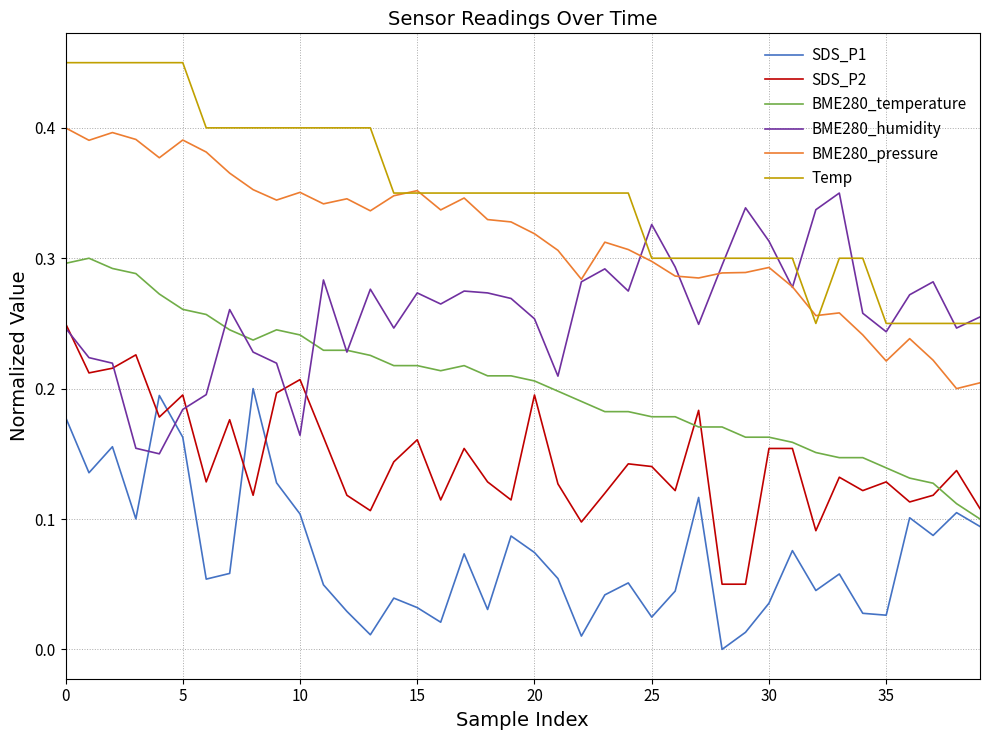

True or false: SDS_P1 and BME280_pressure intersect in this chart.

False